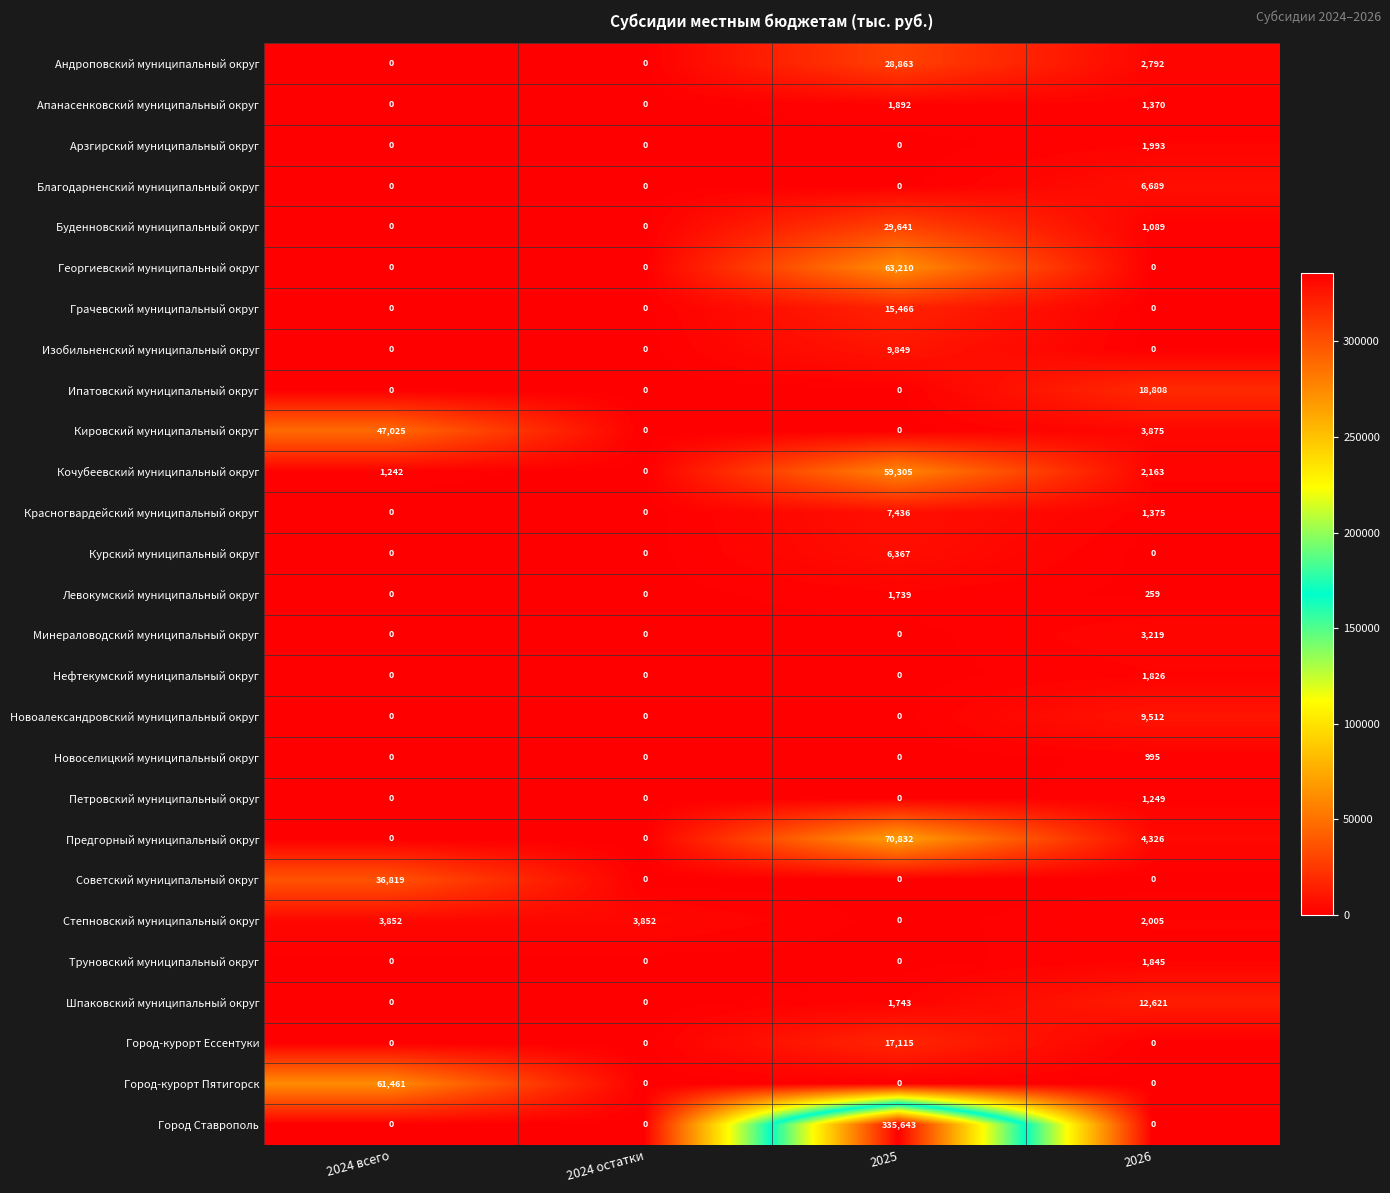

The value of Благодарненский муниципальный округ at 2025 is 0. True or false?

True